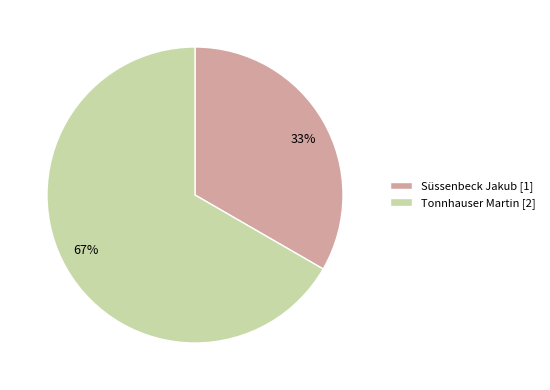

What percentage is the Tonnhauser Martin slice, to the nearest percent?

67%